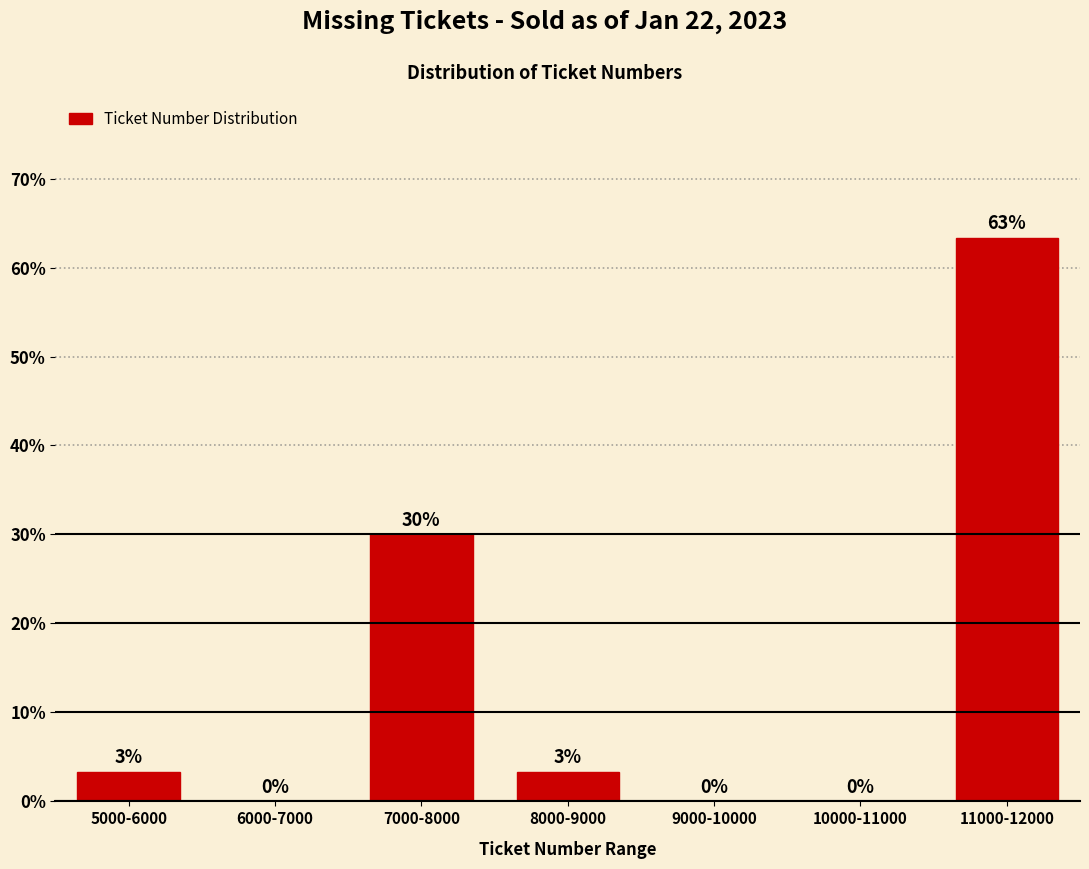

Which category has the highest value across all series?

11000-12000